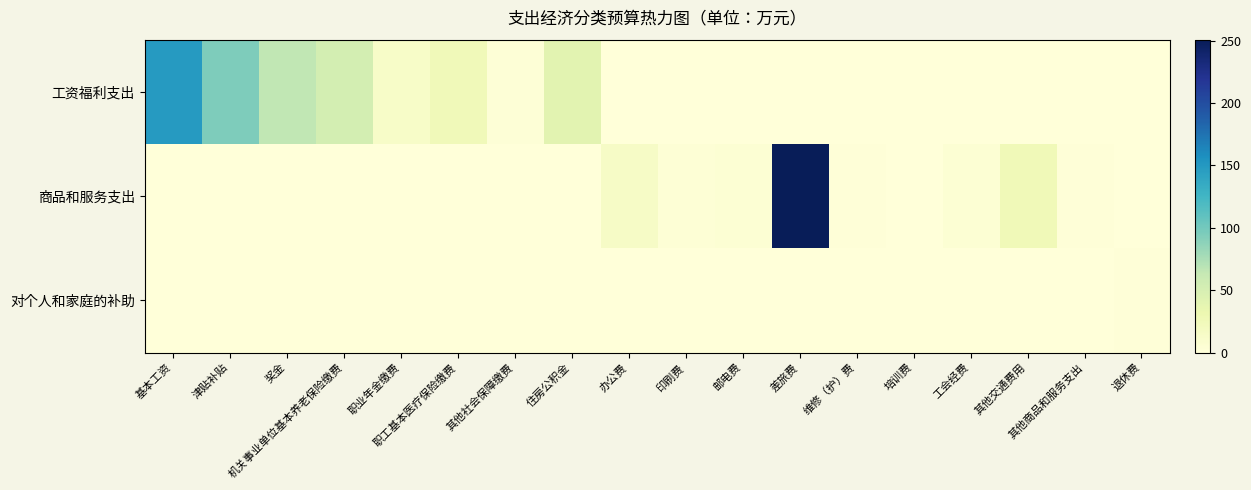

What is the total value across all series at 工会经费?

4.5